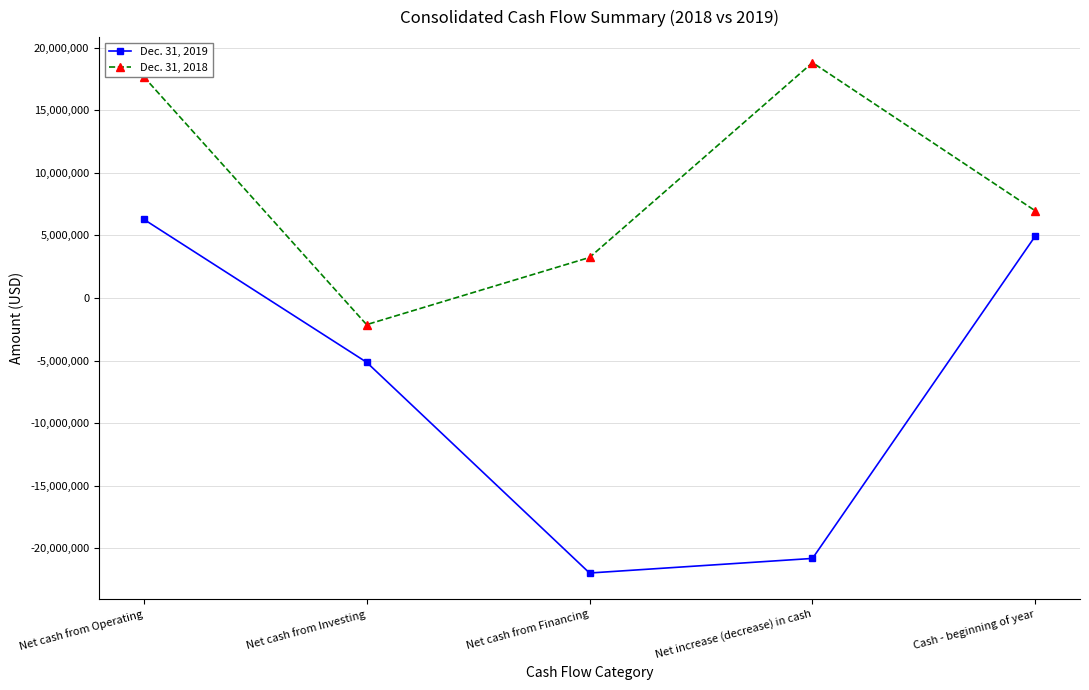

True or false: Dec. 31, 2019 and Dec. 31, 2018 cross at least once.

False